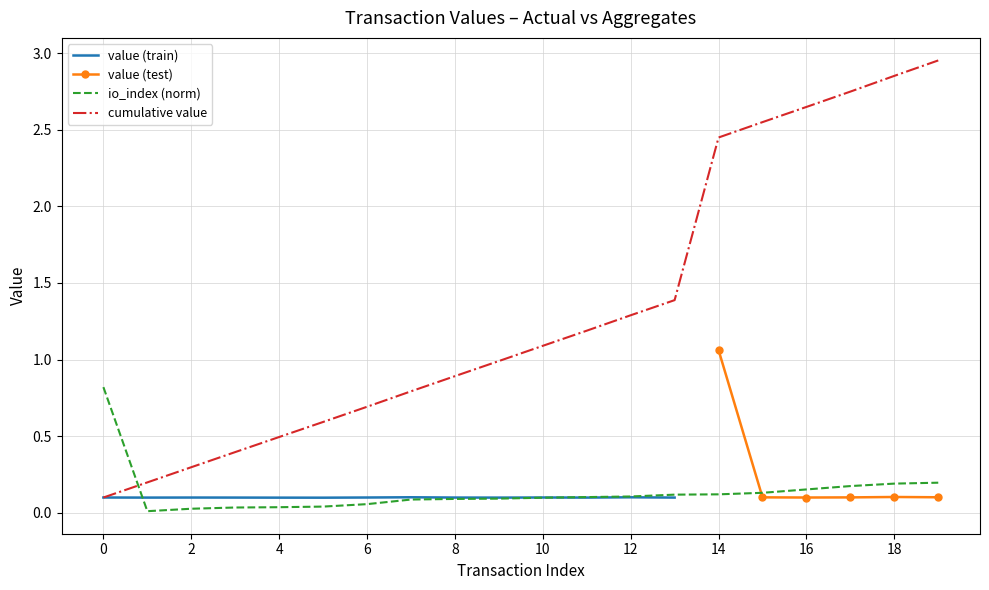

The value of cumulative value at 0 is 0.0. True or false?

False